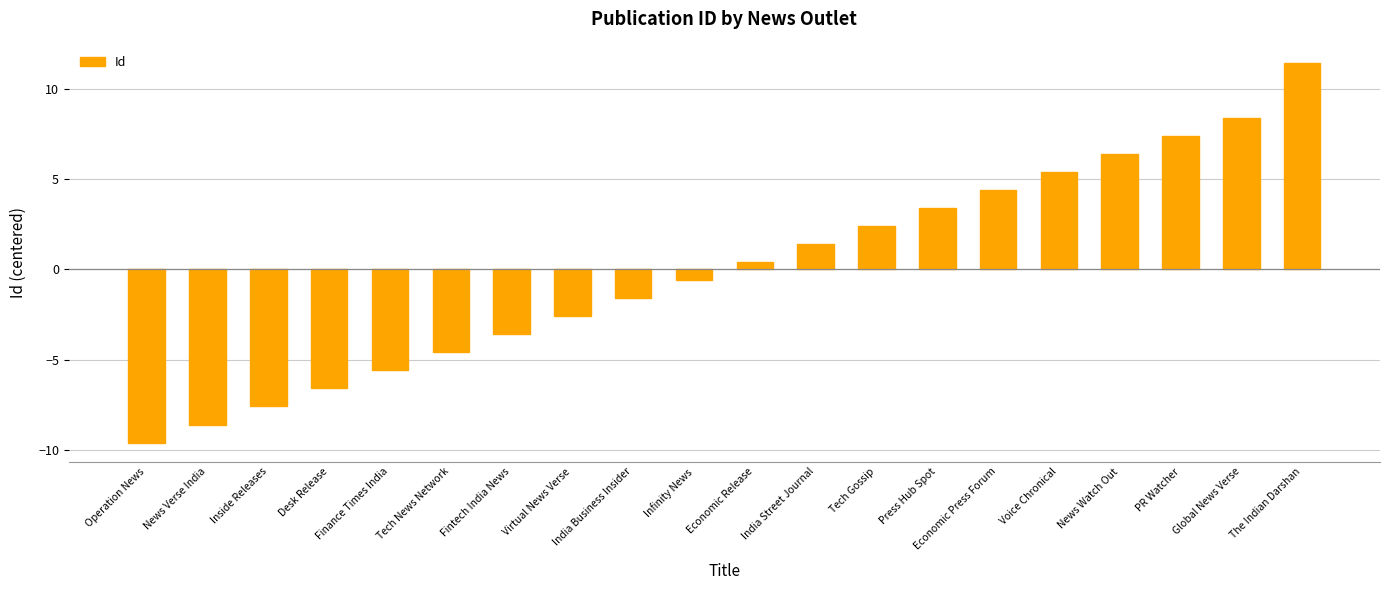

What position from the right is Press Hub Spot?

7